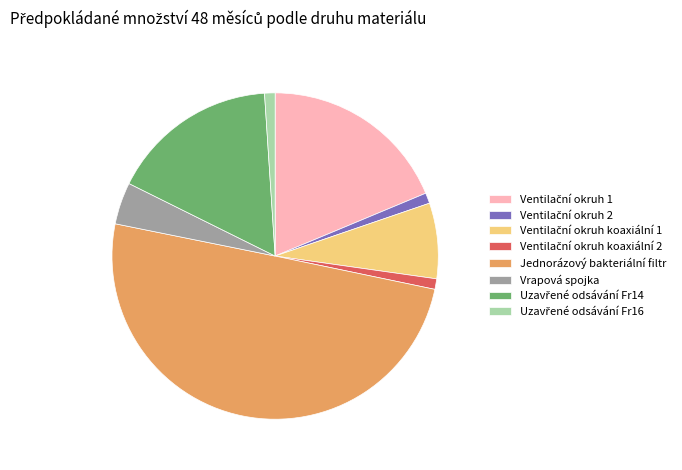

What is the largest slice in the pie chart?

Jednorázový bakteriální filtr